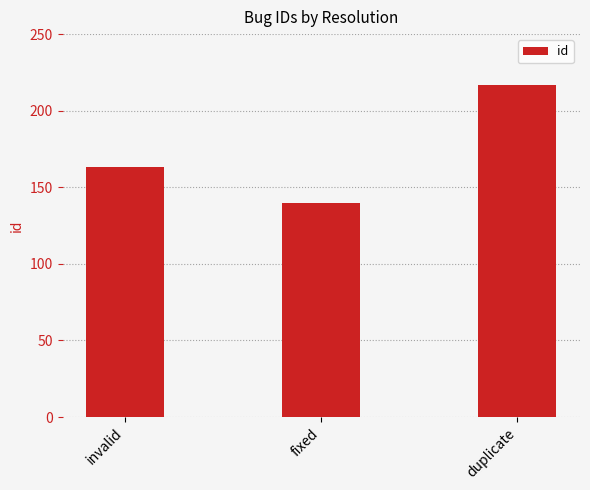

List the labels in order of value, smallest first.

fixed, invalid, duplicate